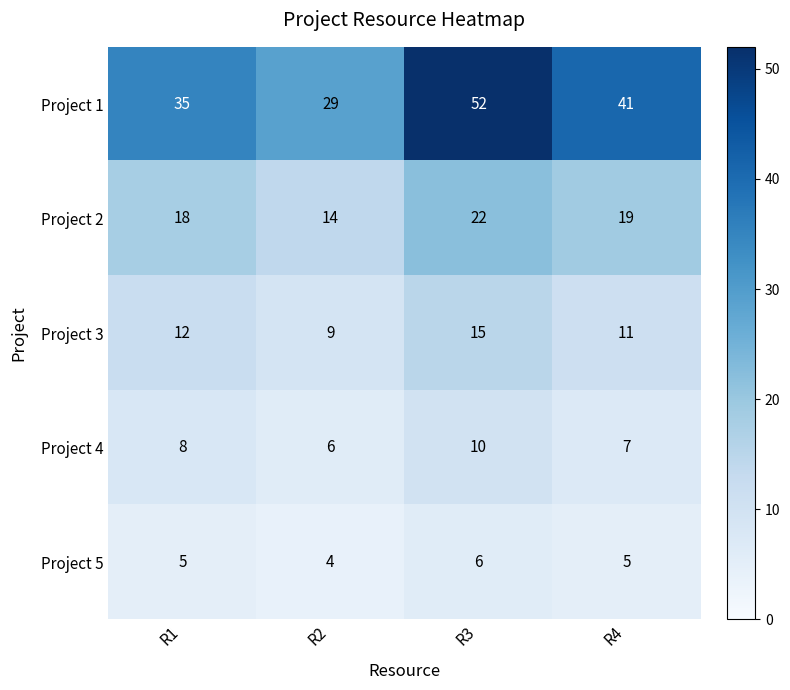

Reading left to right, what are all the values shown in this chart?

Project 1: 35	29	52	41
Project 2: 18	14	22	19
Project 3: 12	9	15	11
Project 4: 8	6	10	7
Project 5: 5	4	6	5